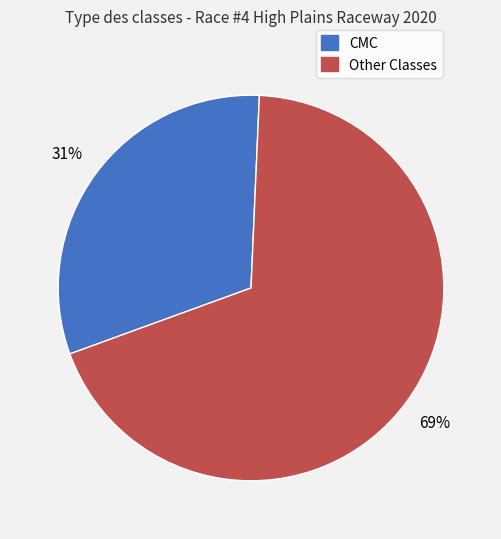

How many slices are in this pie chart?

2